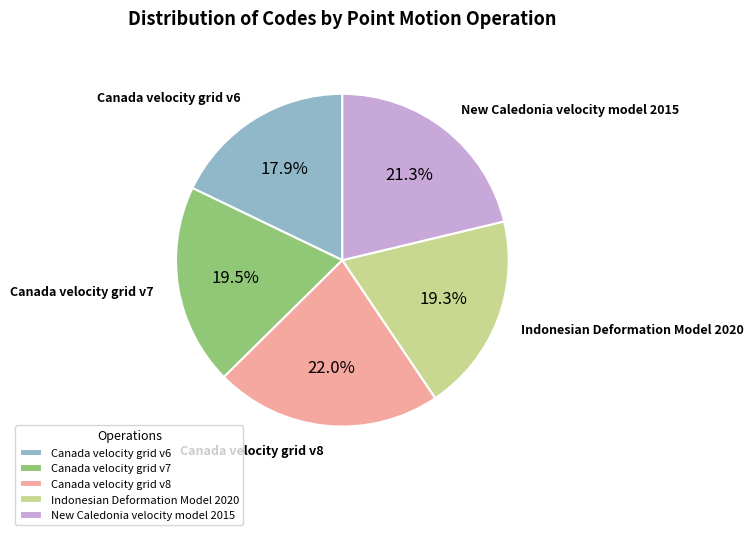

To the nearest percent, what is the difference between the Indonesian Deformation Model 2020 and Canada velocity grid v6 slice percentages?

1%